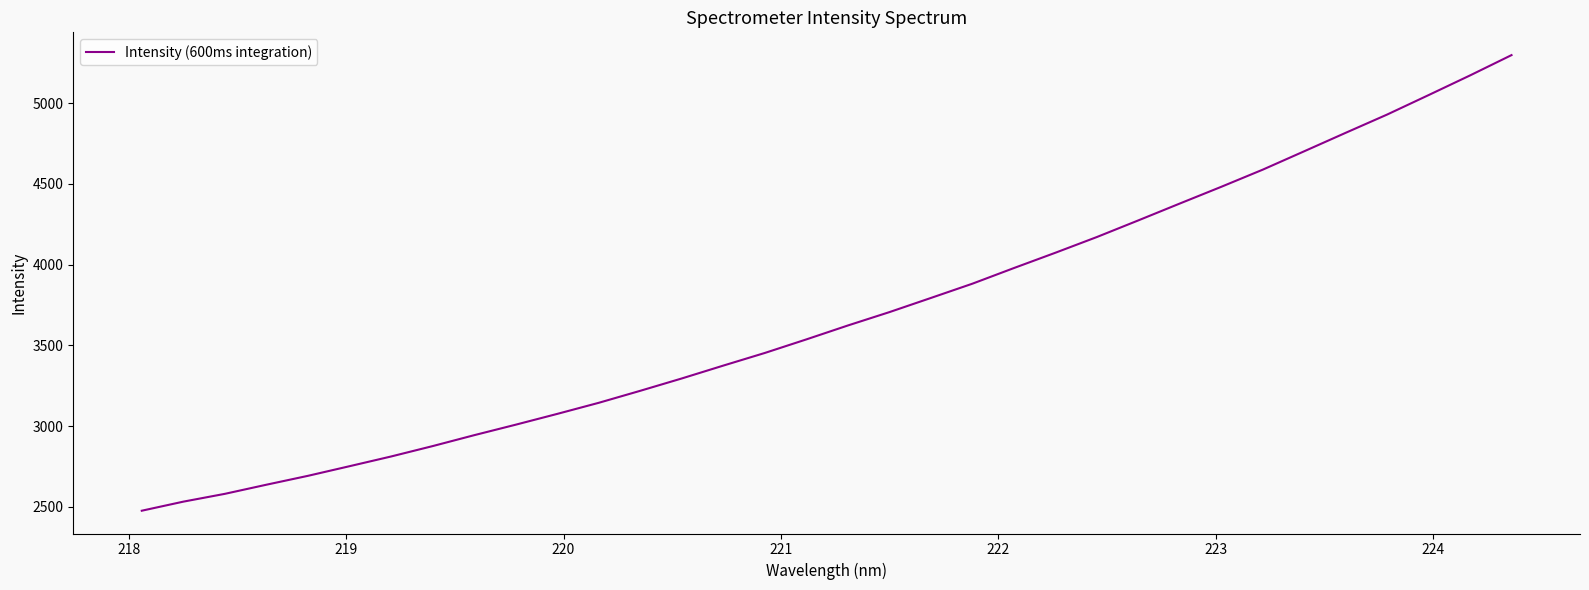

What is the difference between the maximum and minimum values?

2822.5